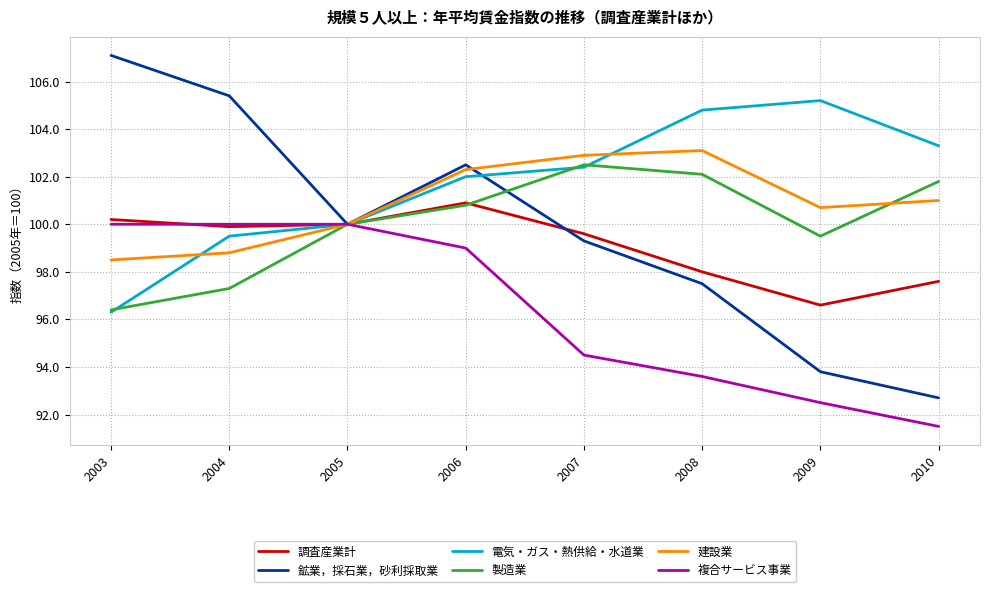

Is it true that 電気・ガス・熱供給・水道業 equals 171.3 at 2008?

False